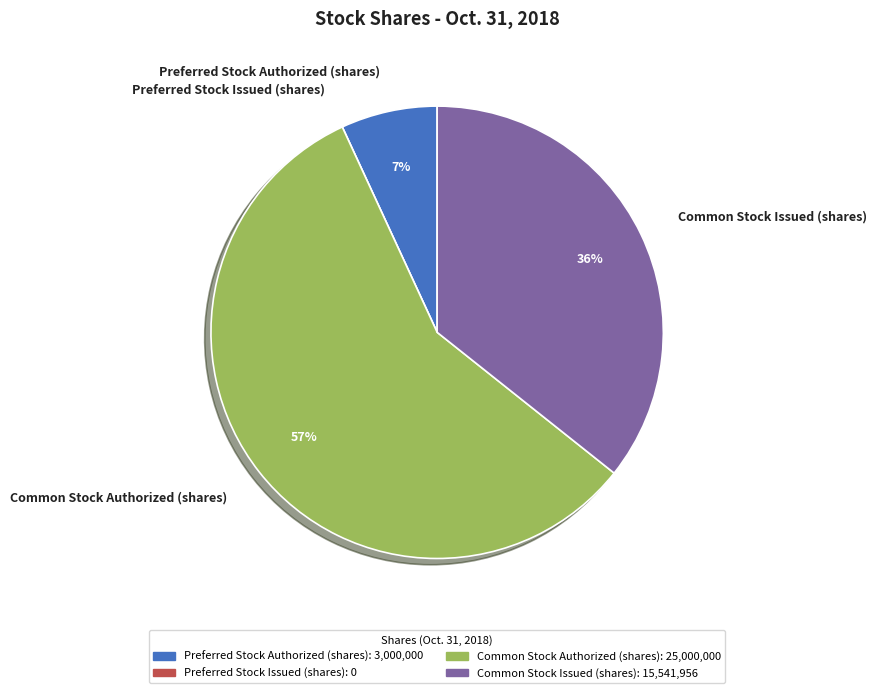

To the nearest percent, what is the average slice percentage?

25%